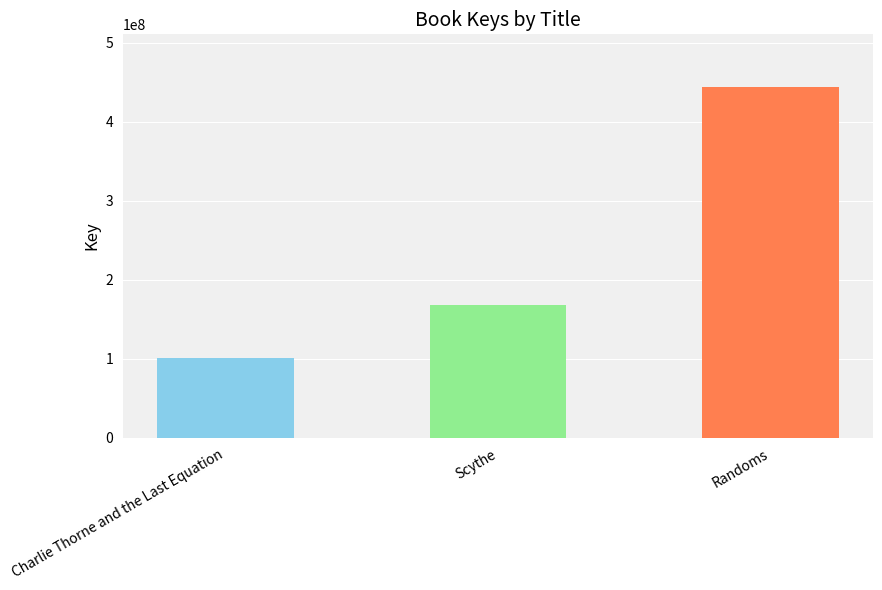

True or false: the data shows 140221354 at Charlie Thorne and the Last Equation.

False